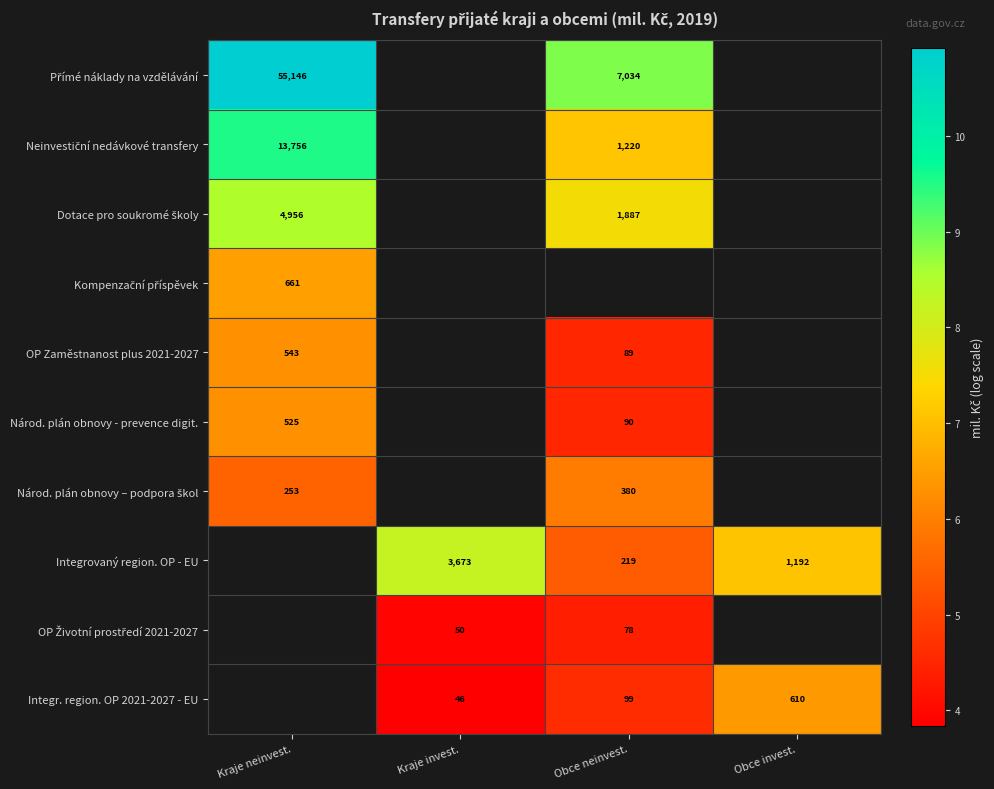

Is the value of Národ. plán obnovy - prevence digit. at Obce neinvest. greater than the value of Integrovaný region. OP - EU at Kraje invest.?

No